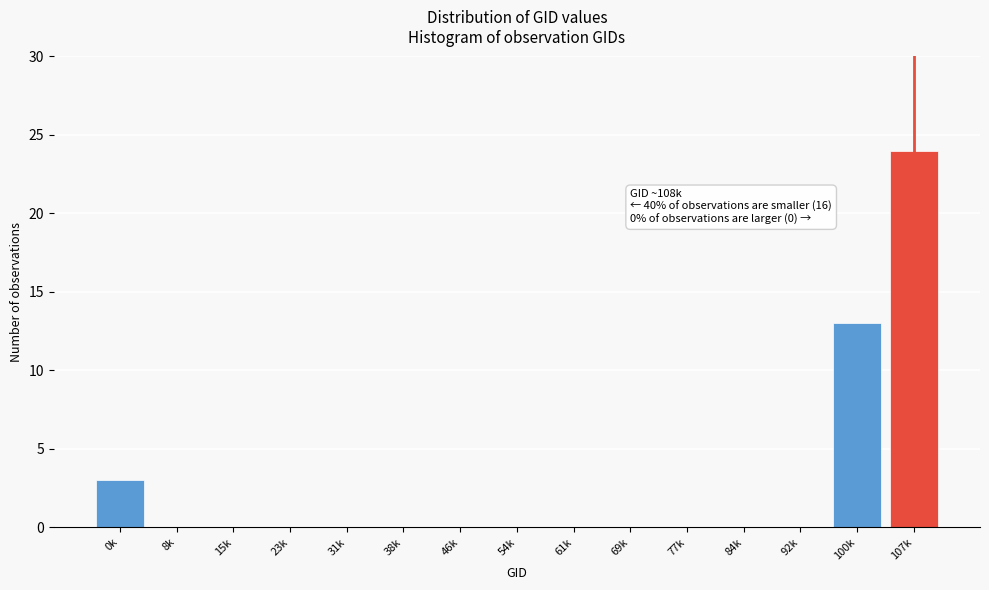

Reading left to right, extract all data points from this chart.

0k=3	8k=0	15k=0	23k=0	31k=0	38k=0	46k=0	54k=0	61k=0	69k=0	77k=0	84k=0	92k=0	100k=13	107k=24